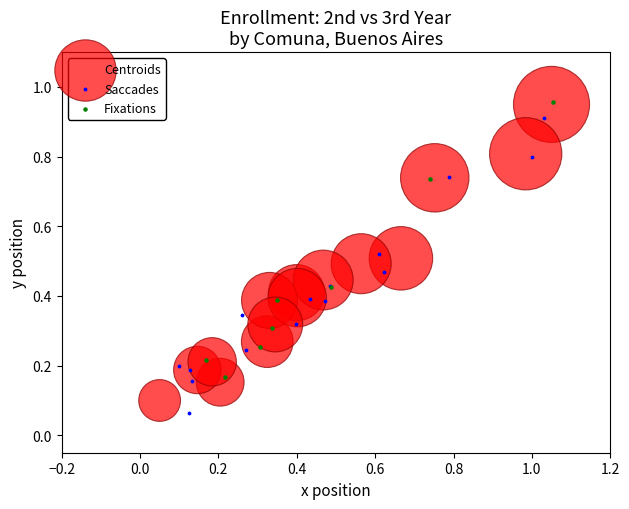

Which series has the widest spread of Y values?

Centroids